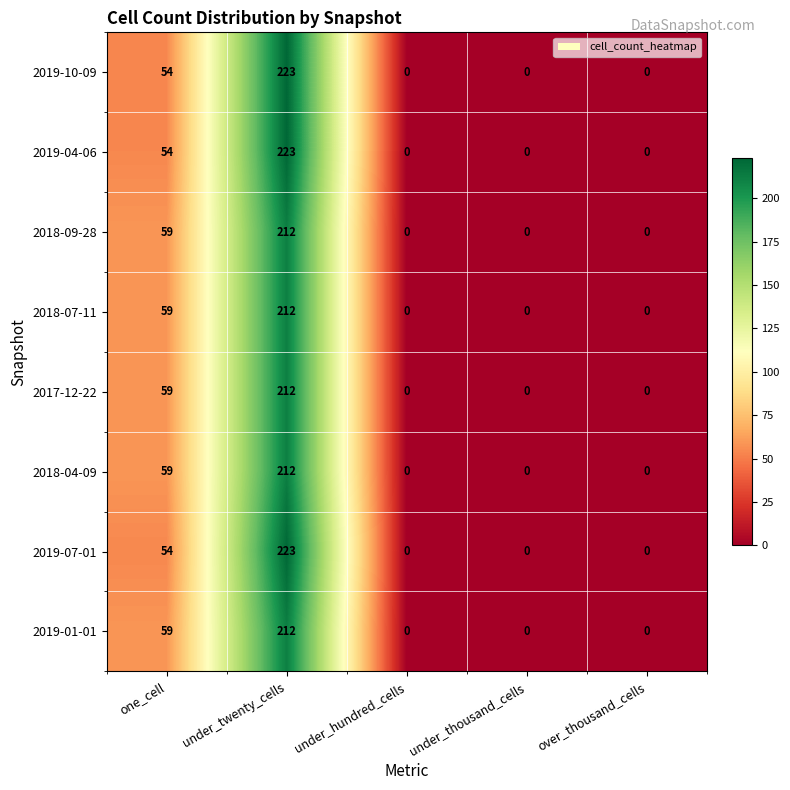

The 2019-10-09 series shows 54 at one_cell. True or false?

True